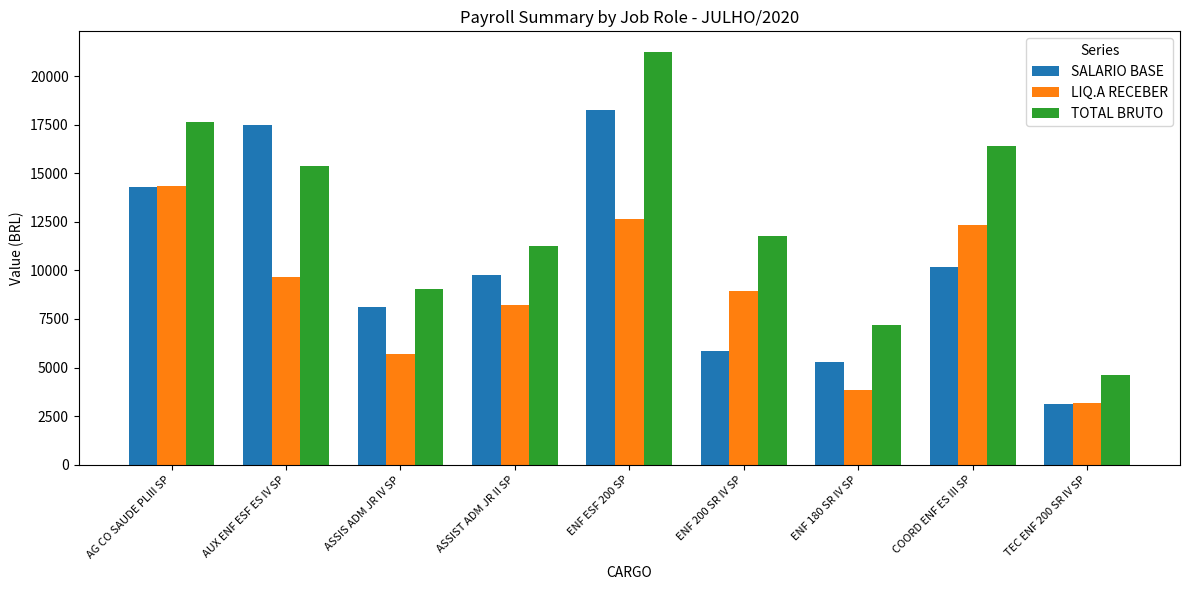

Which label corresponds to the largest value in the chart?

ENF ESF 200 SP